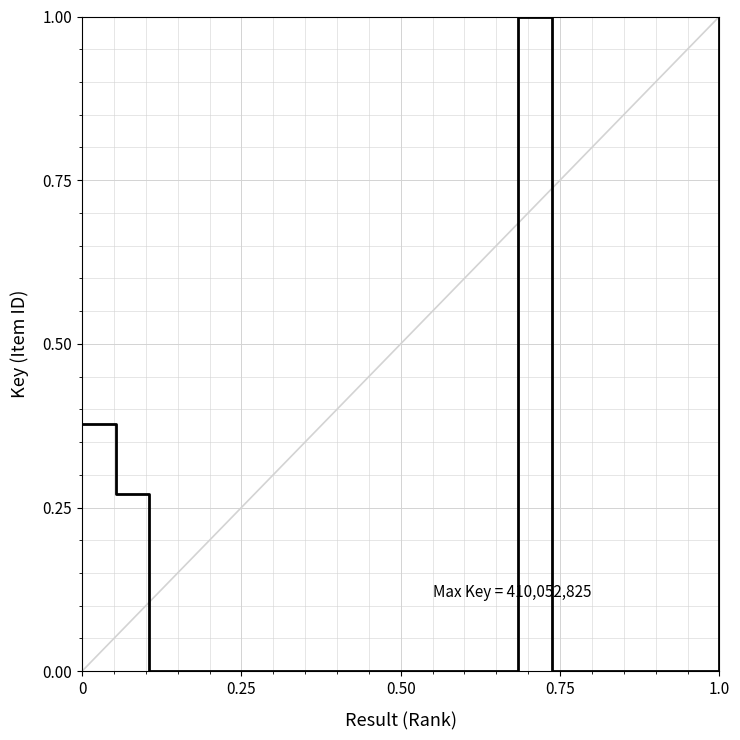

What is the greatest value displayed?

1.0